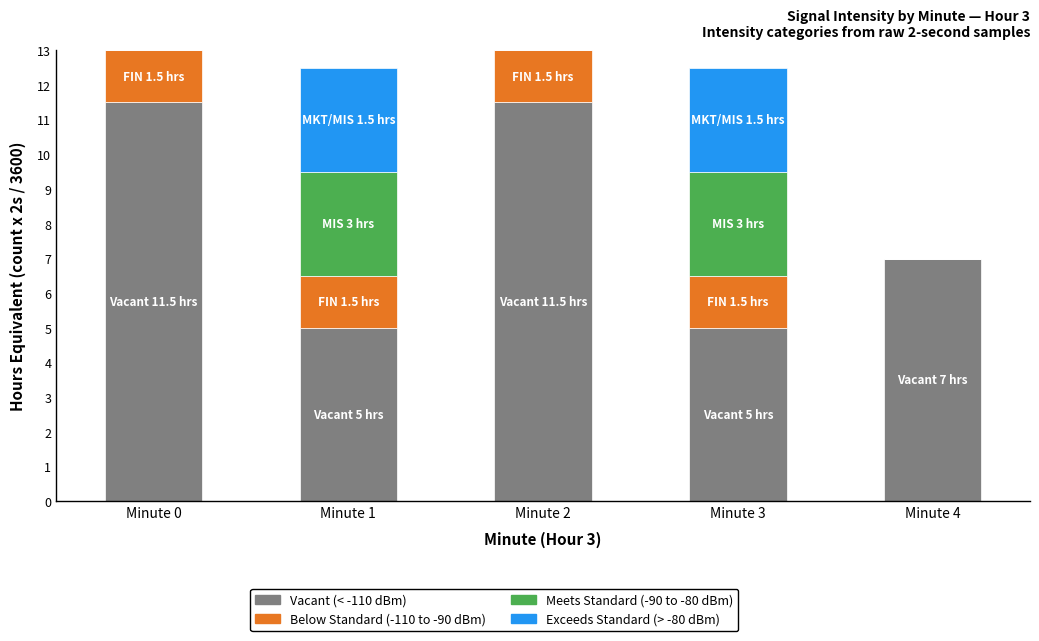

Does the chart contain stacked bars?

Yes